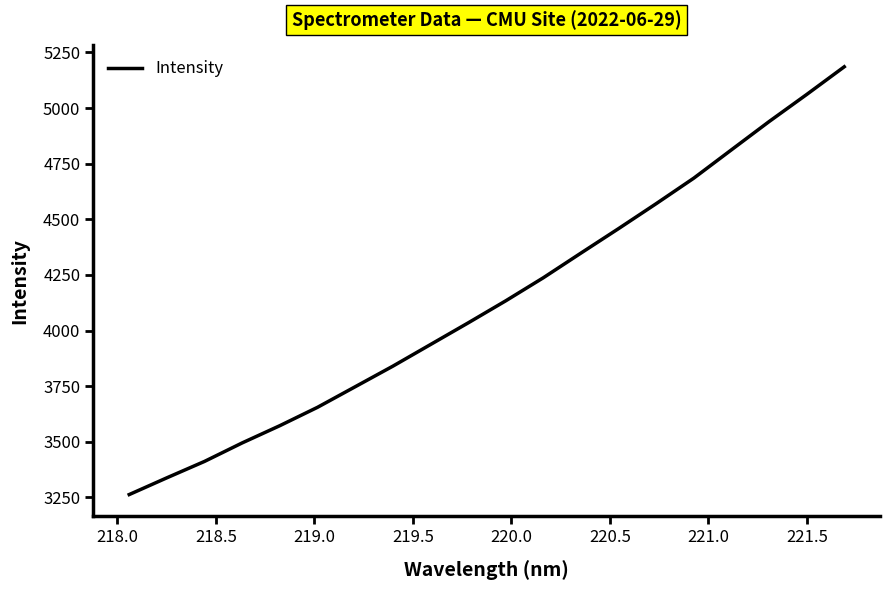

What is the greatest value displayed?

5185.6